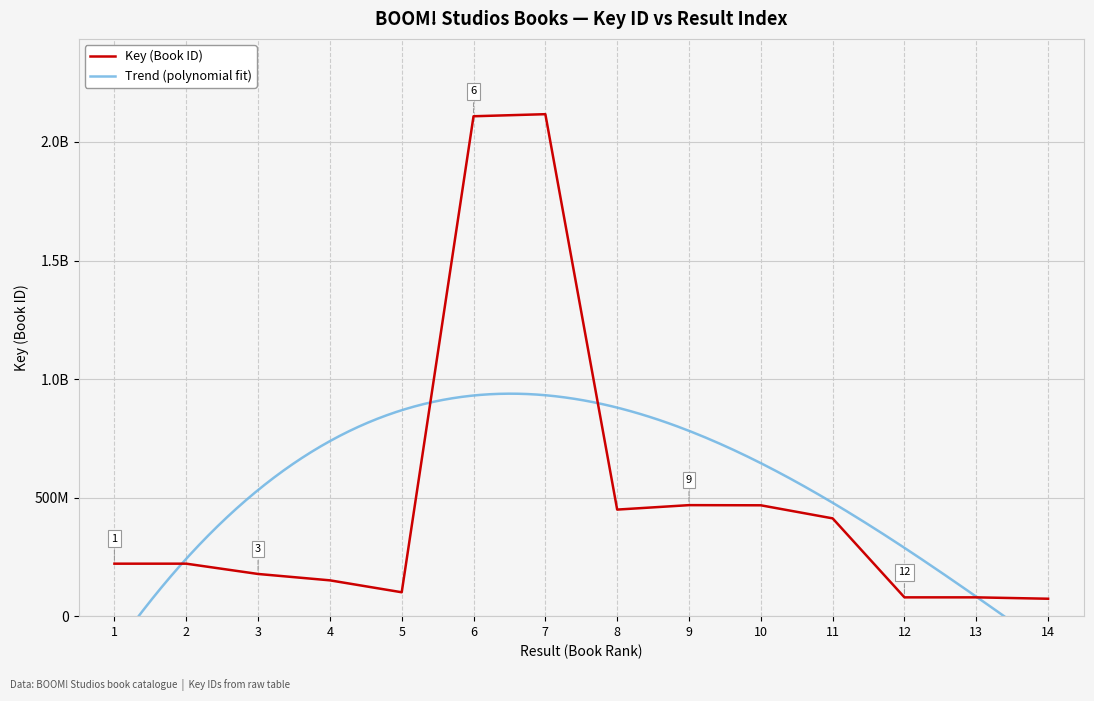

True or false: the data shows 468277764 at 9.

True